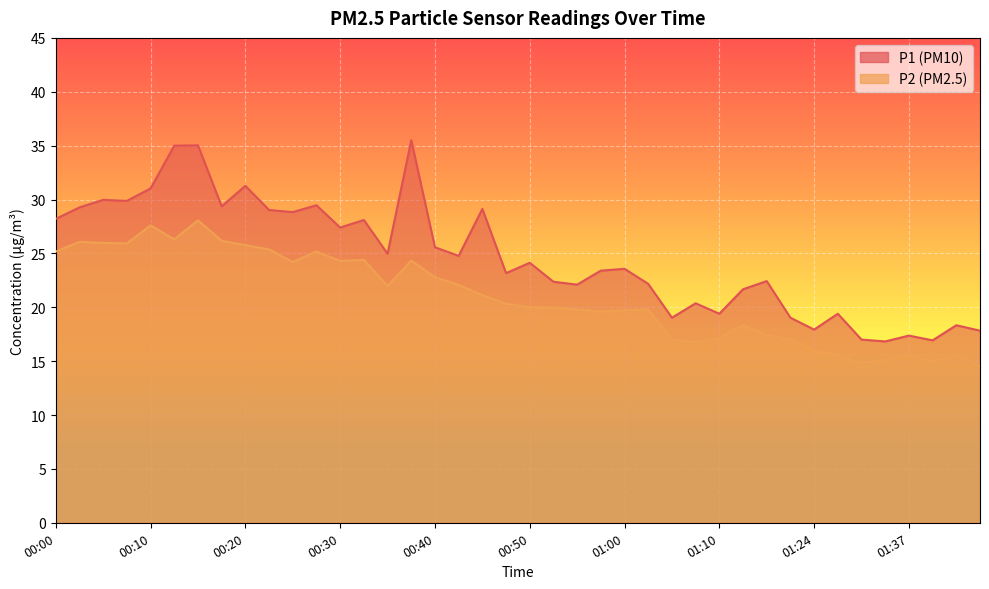

What is the label of the 30th point from the right?

00:25